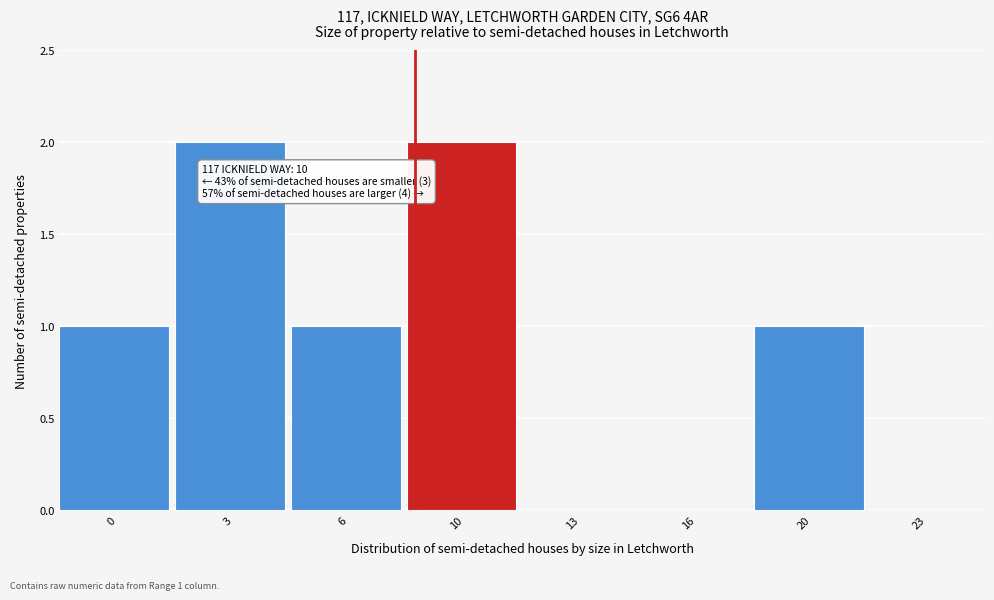

Reading right to left, list all the values displayed in this chart.

23=0	20=1	16=0	13=0	10=2	6=1	3=2	0=1